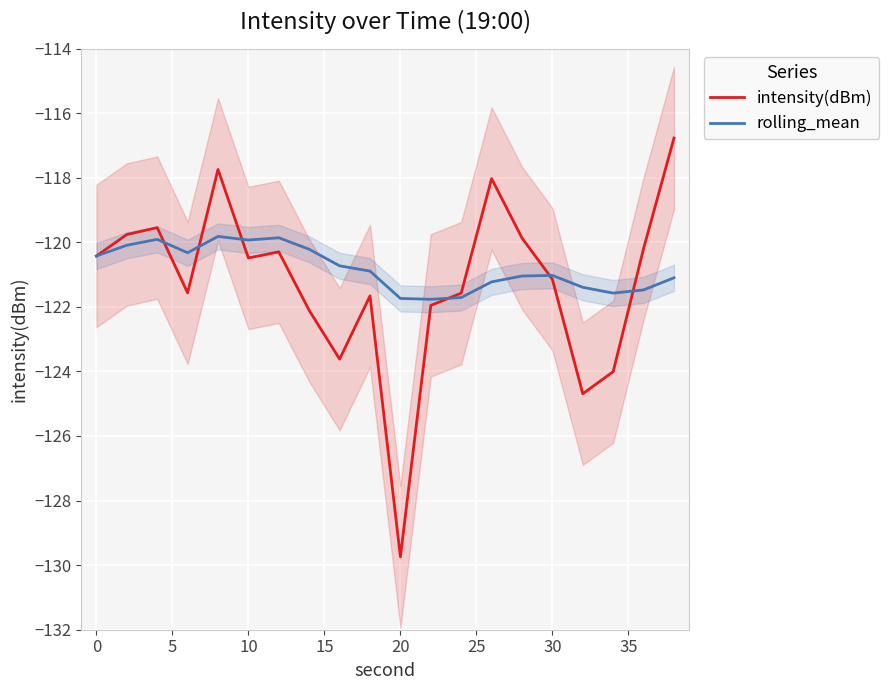

What is the maximum value for intensity(dBm)?

-116.8